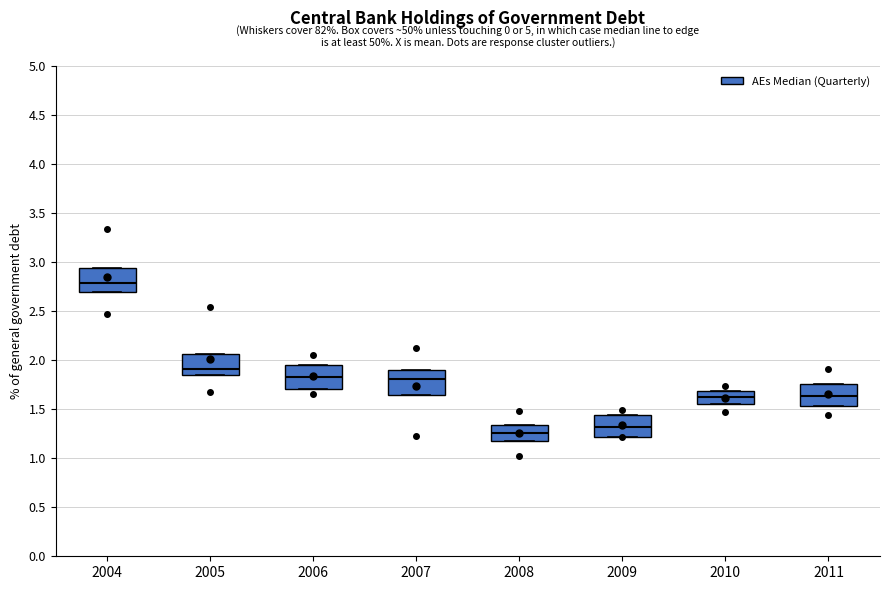

Which box has the highest median line?

2004